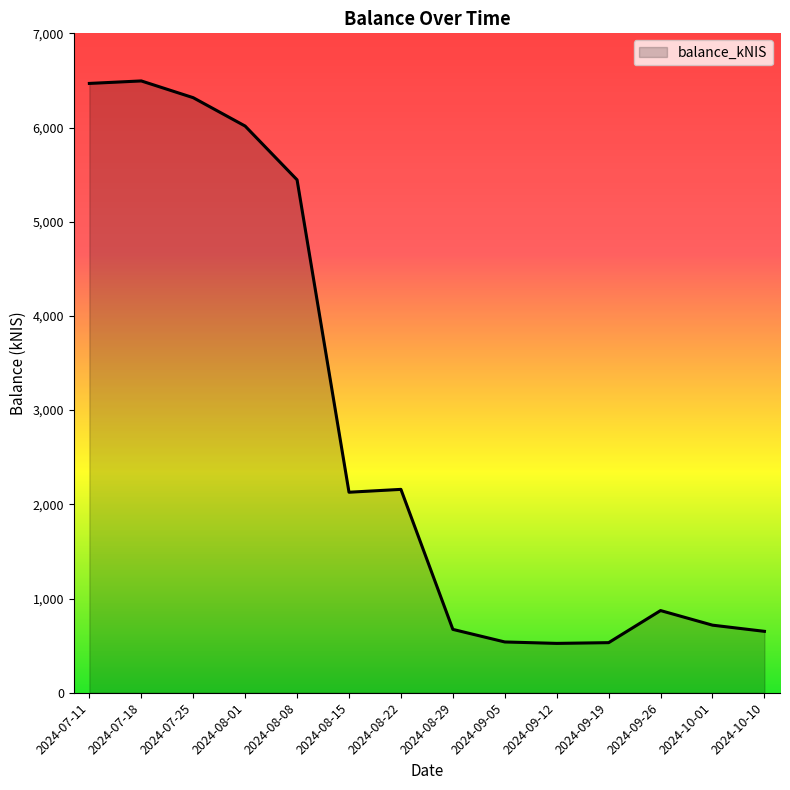

Read the value at 2024-07-18.

6494.8